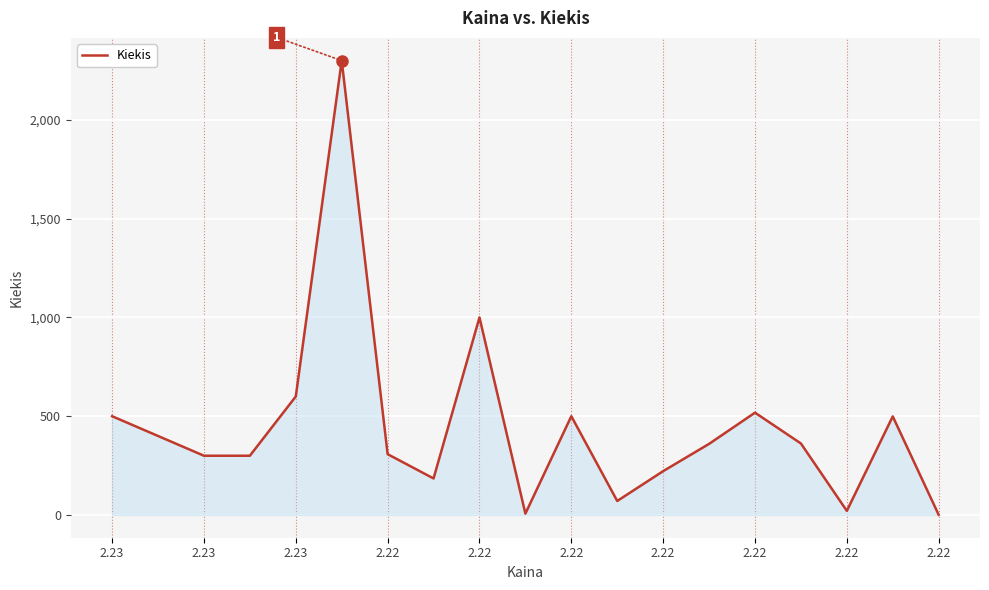

What is the difference between the maximum and minimum values?

2299